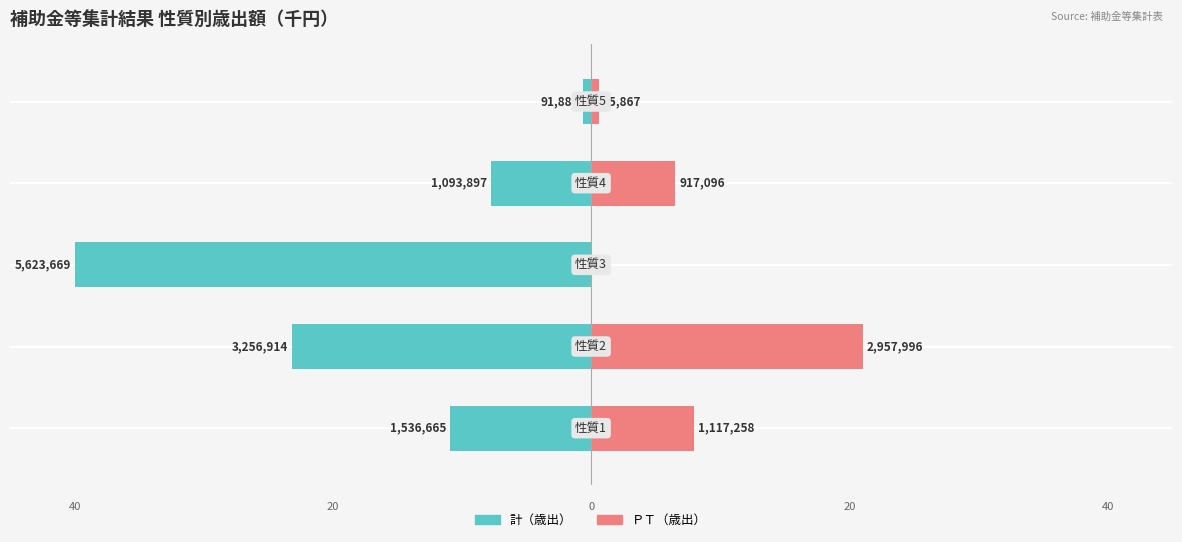

Reading left to right, what are all the values shown in this chart?

計（歳出）: -10.9	-23.2	-40.0	-7.8	-0.7
ＰＴ（歳出）: 7.9	21.0	0.0	6.5	0.6